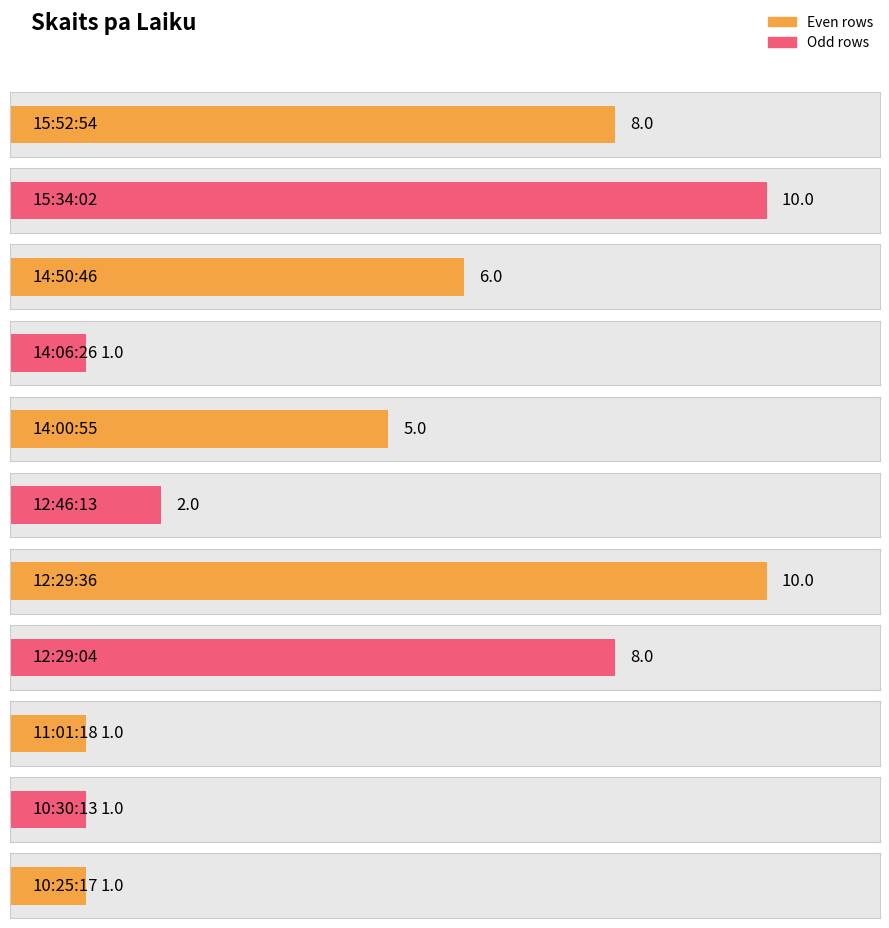

List the labels in order of value, smallest first.

14:06:26, 11:01:18, 10:30:13, 10:25:17, 12:46:13, 14:00:55, 14:50:46, 15:52:54, 12:29:04, 15:34:02, 12:29:36